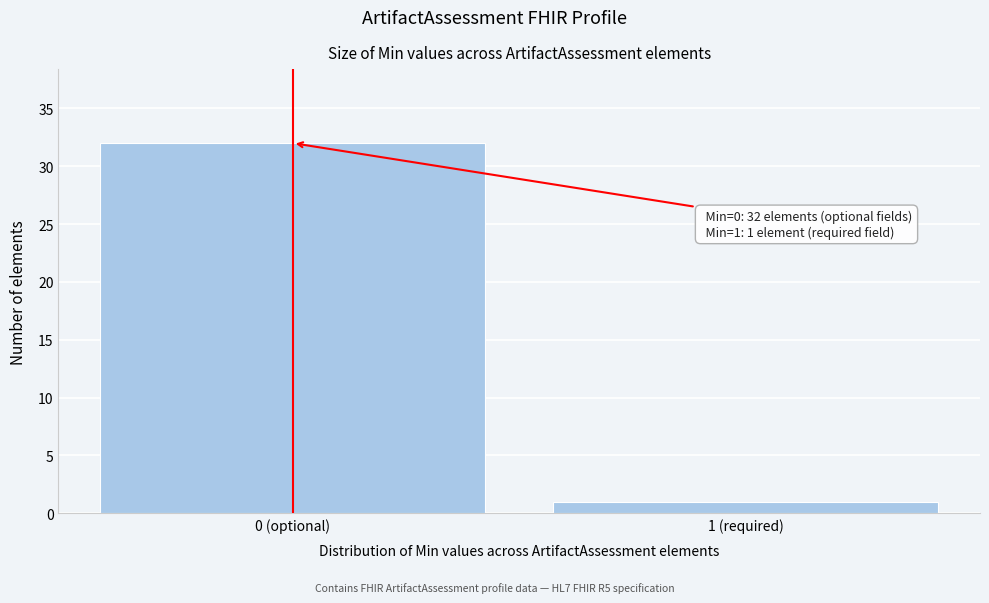

Reading right to left, extract all data points from this chart.

1 (required)=1	0 (optional)=32